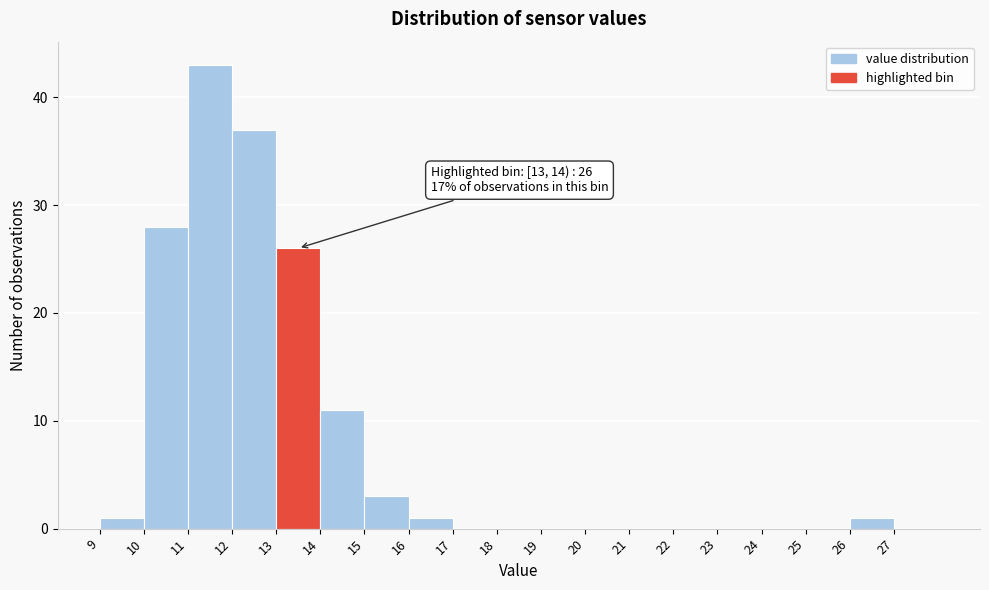

Over which range of the x-axis is the bar tallest?

11 to 12